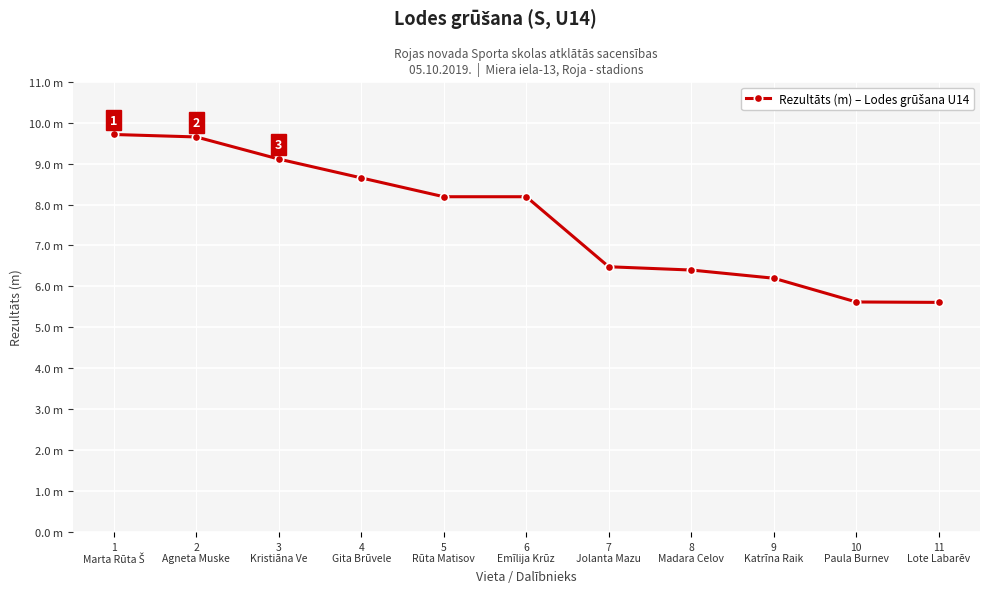

The chart shows a value of 5.7 at 6
Emīlija Krūz. True or false?

False